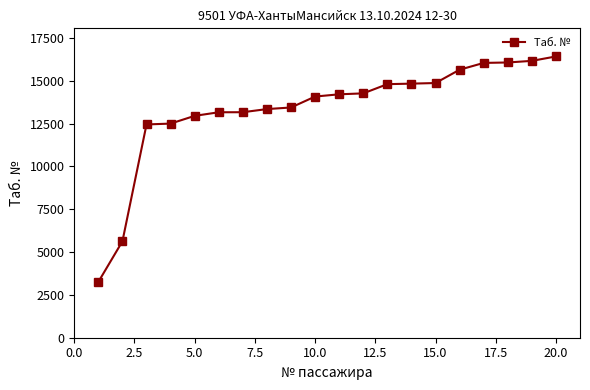

What is the value of the 18th point from the left?

16064